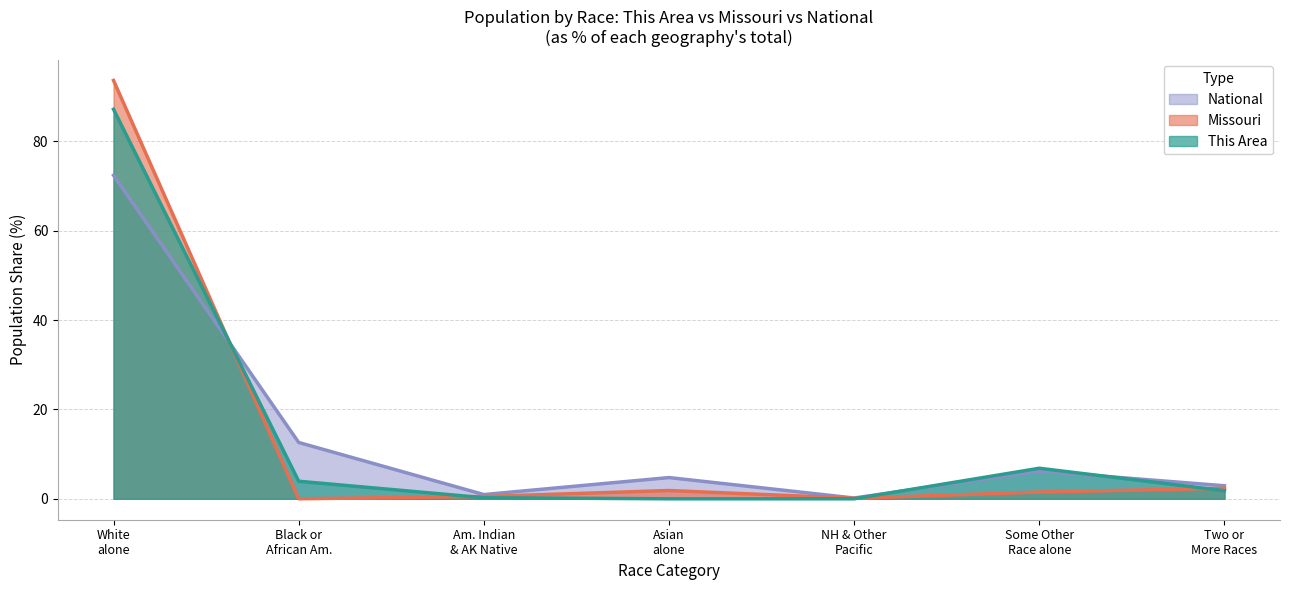

Where is the first local maximum for Missouri?

Asian
alone